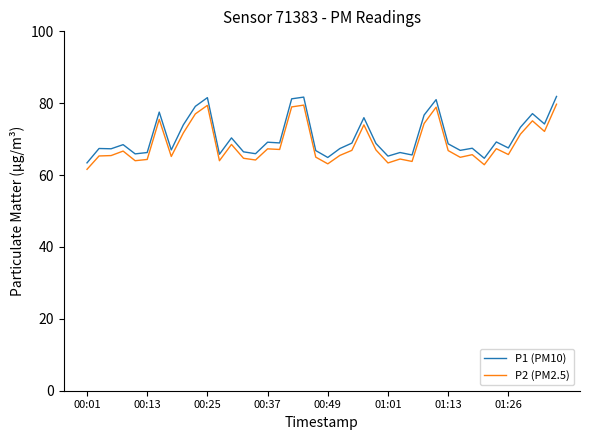

Which series has the largest range (max minus min)?

P1 (PM10)